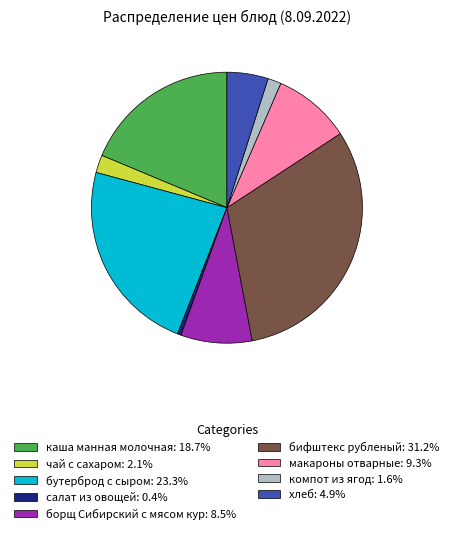

Does бутерброд с сыром account for over 50% of the chart?

No